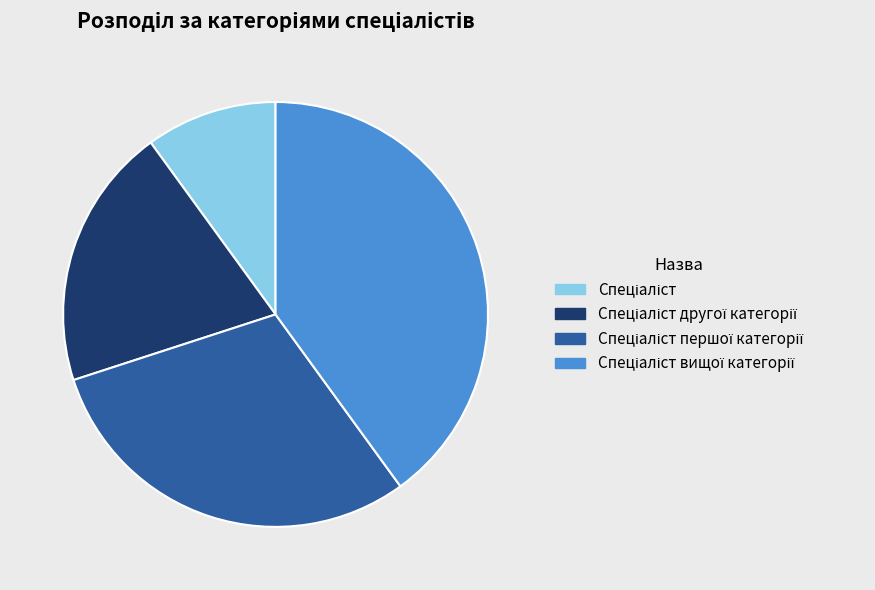

Is there a majority slice in this chart?

No